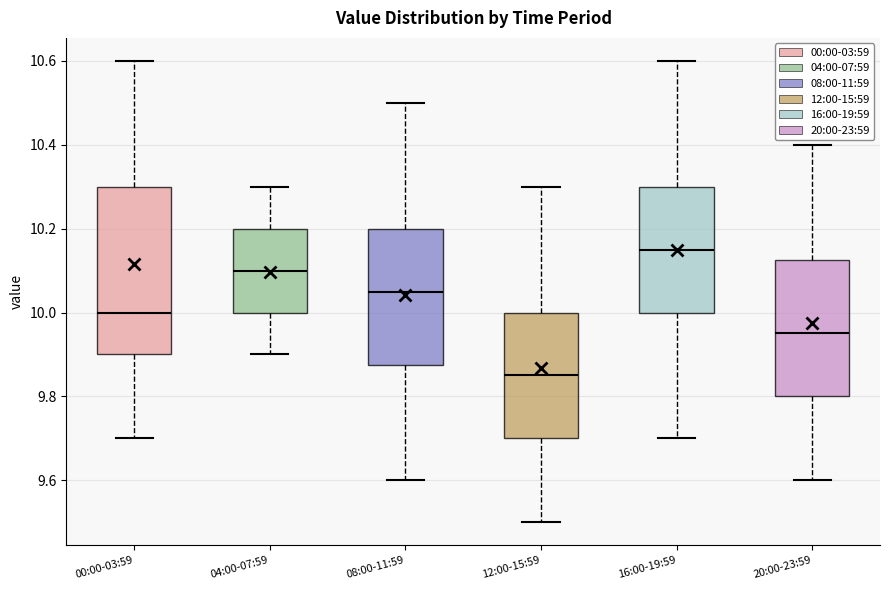

Which box has the lowest median line?

12:00-15:59